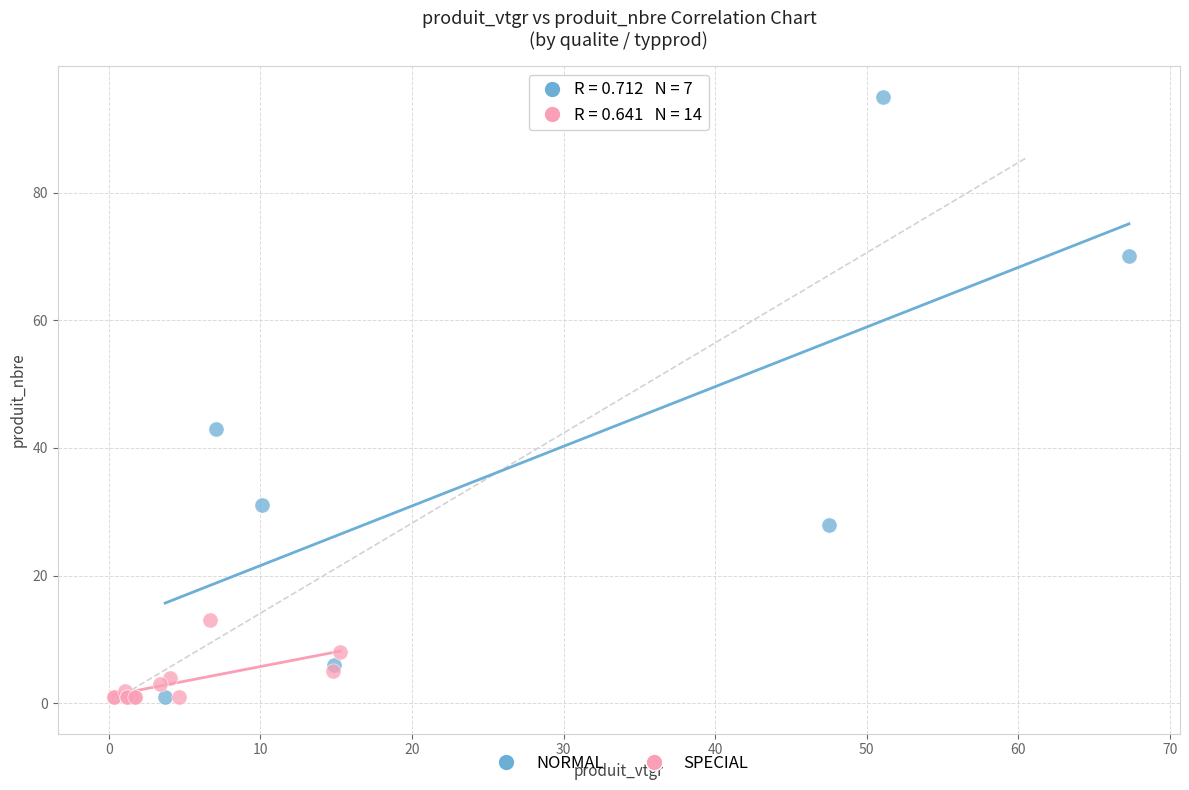

Which series contains the highest Y value?

NORMAL